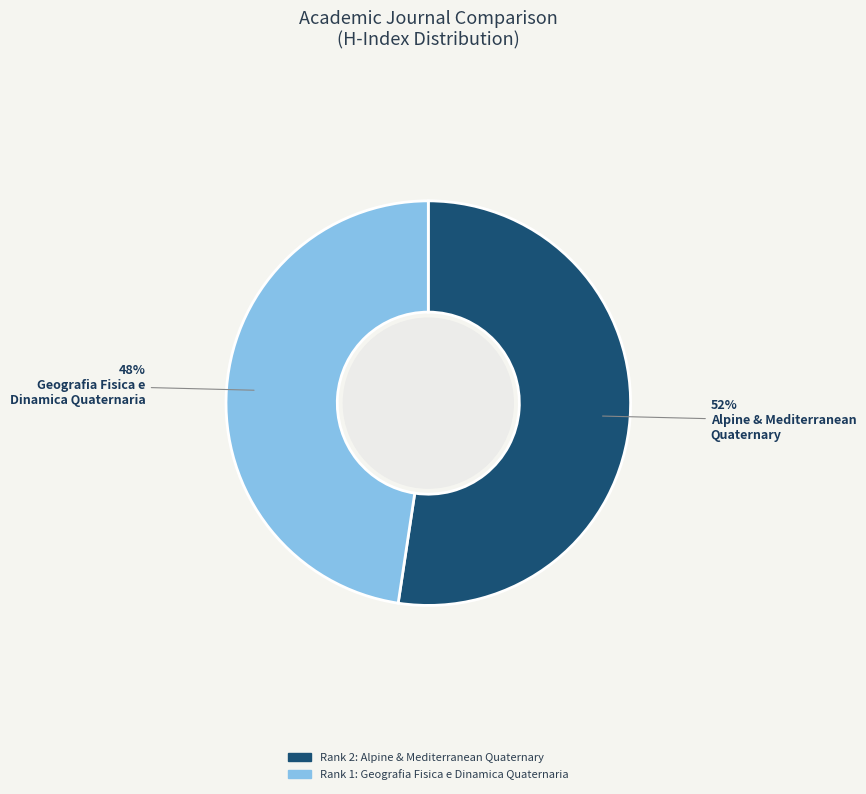

To the nearest percent, what is the average slice percentage?

50%